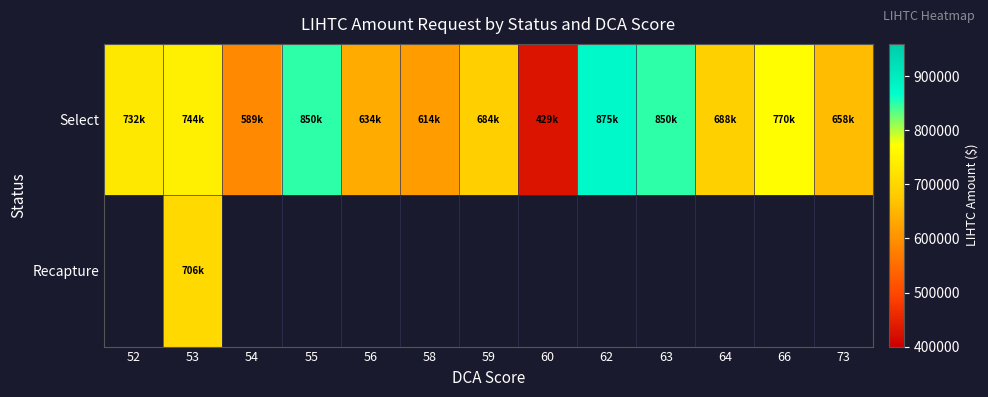

At which label does Select first exceed 688000?

52